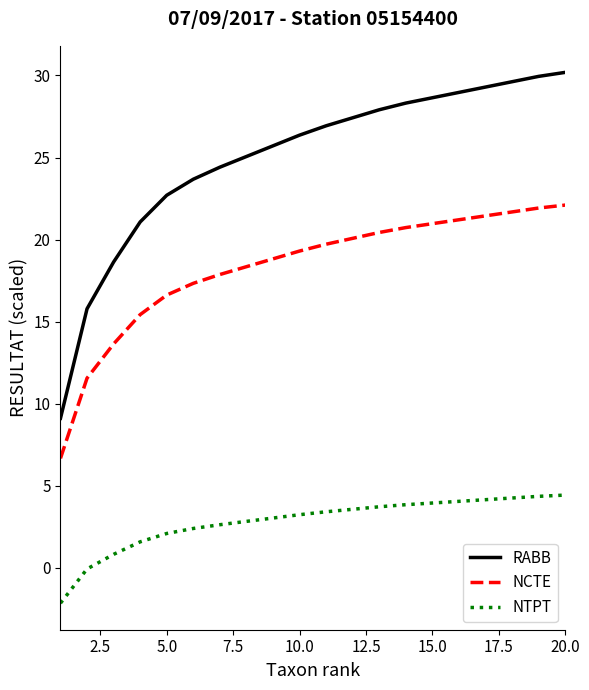

What is the maximum value for NCTE?

22.1